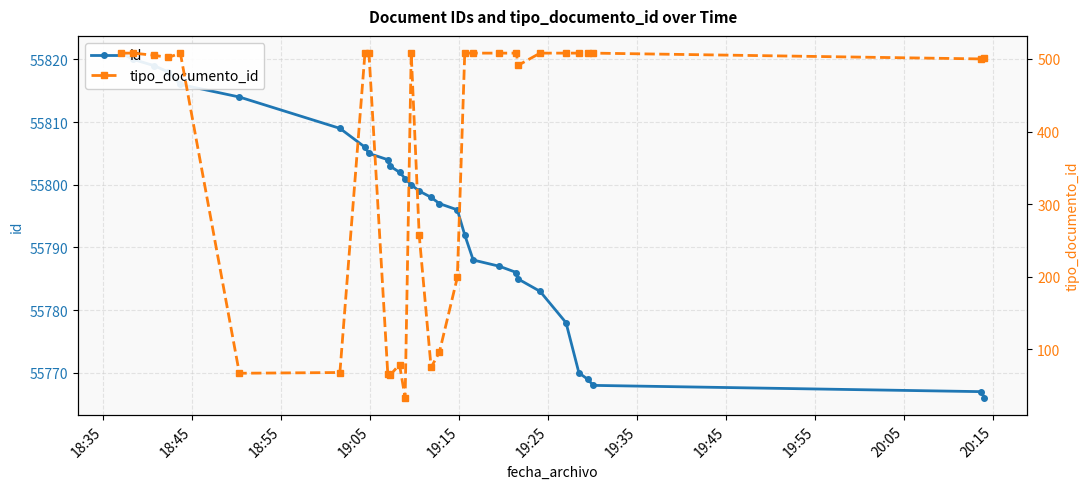

How many distinct data groups are displayed?

2